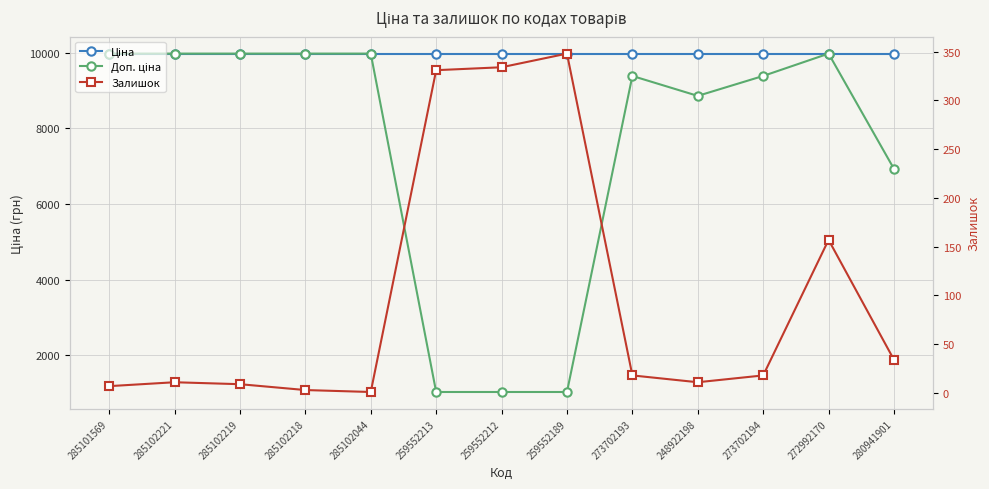

Is the value of Залишок at 259552212 greater than the value of Ціна at 273702194?

No